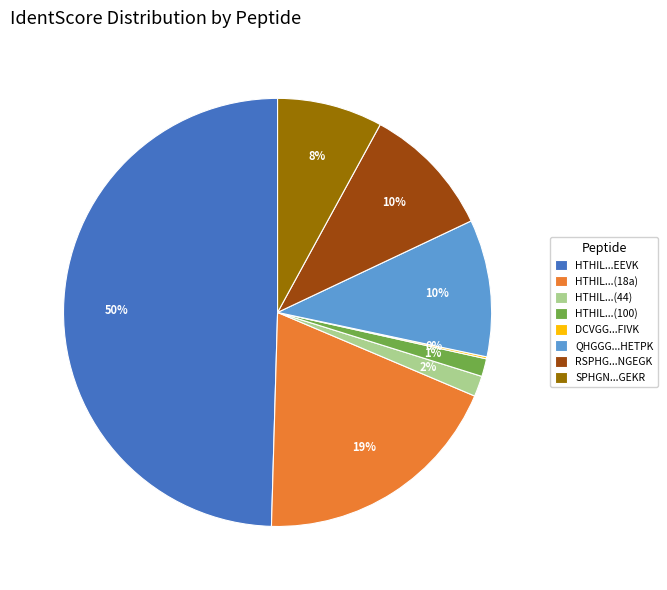

What percentage is the HTHIL...EEVK slice, to the nearest percent?

50%